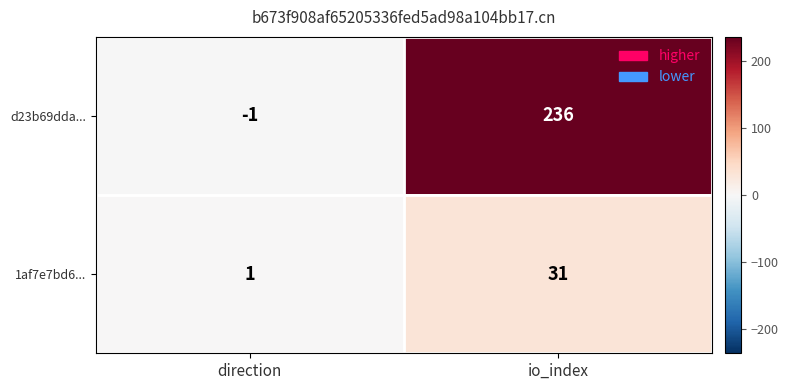

The d23b69dda... series shows 343 at io_index. True or false?

False